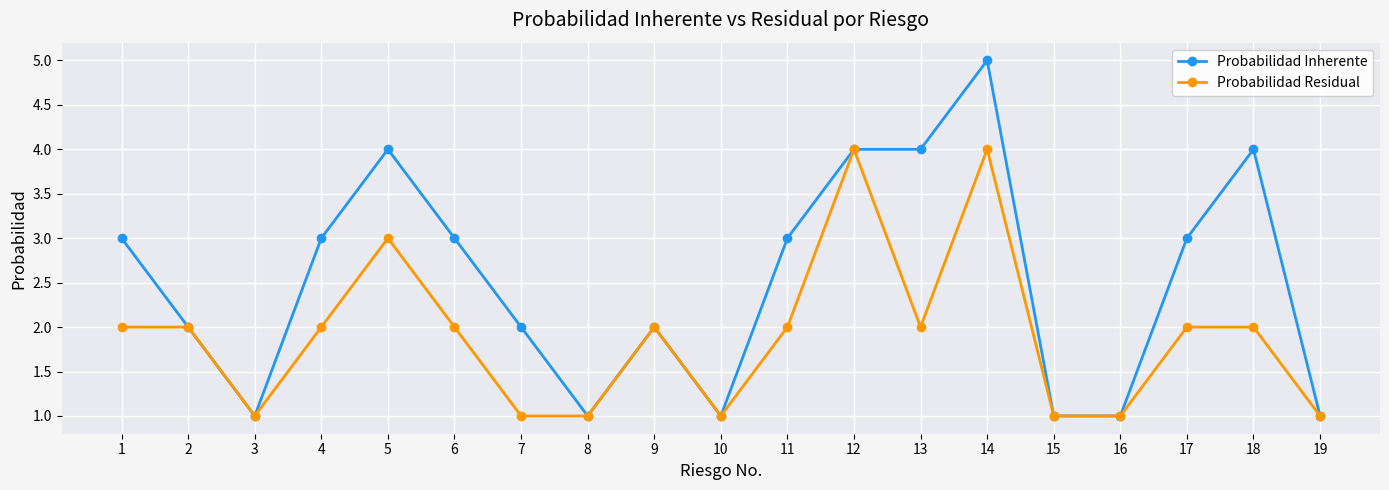

The Probabilidad Residual series shows 7 at 12. True or false?

False